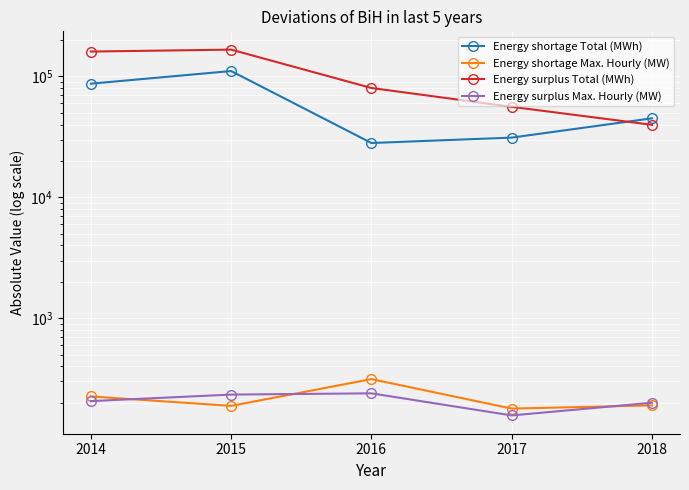

How many categories are shown in the chart?

5